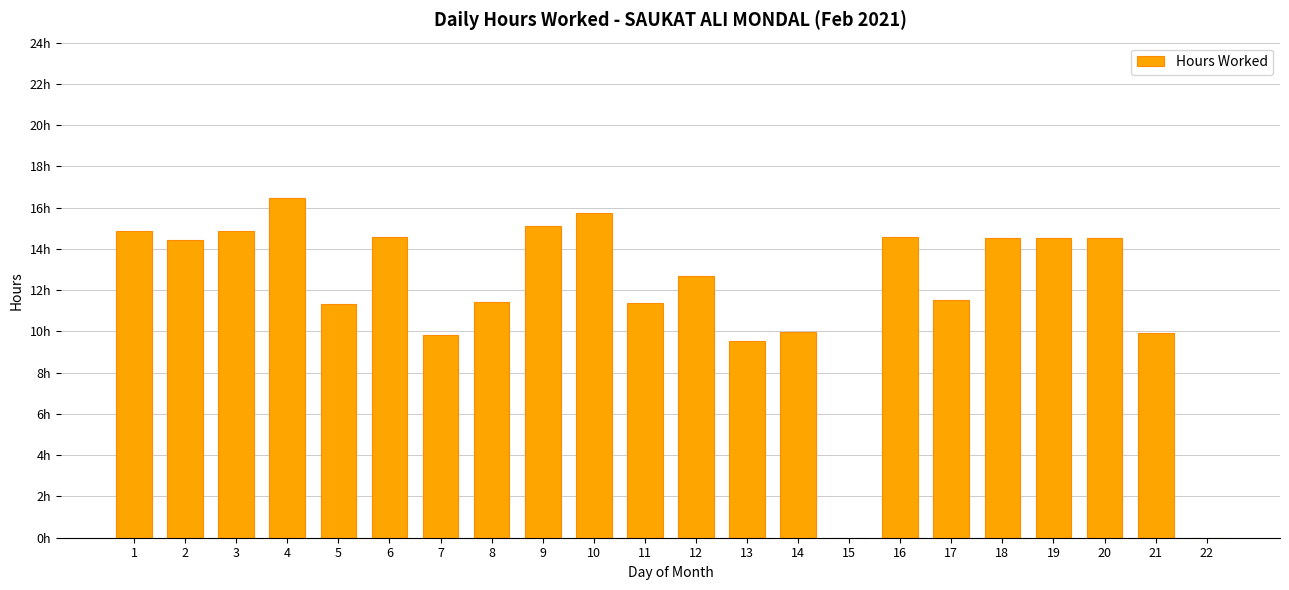

Which category has the highest value across all series?

4